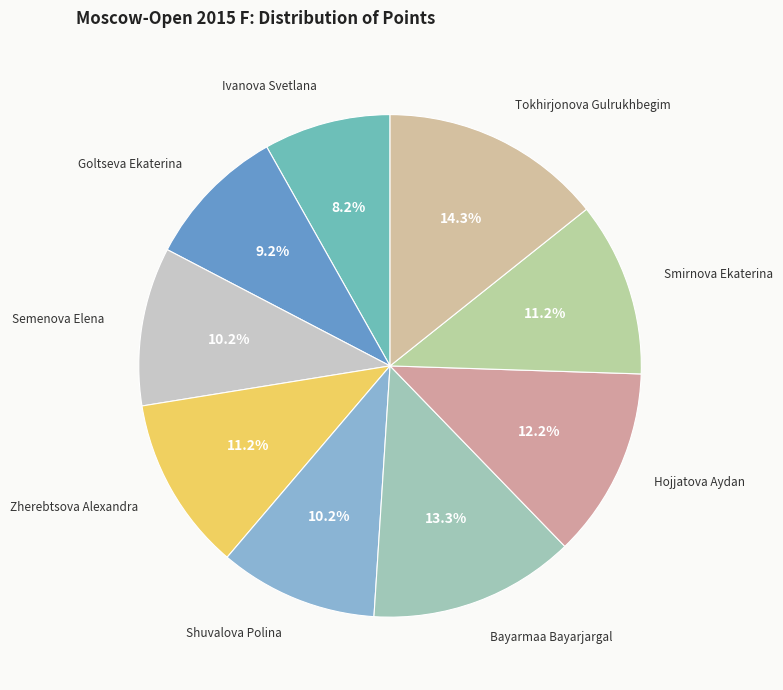

What is the smallest slice in the pie chart?

Ivanova Svetlana